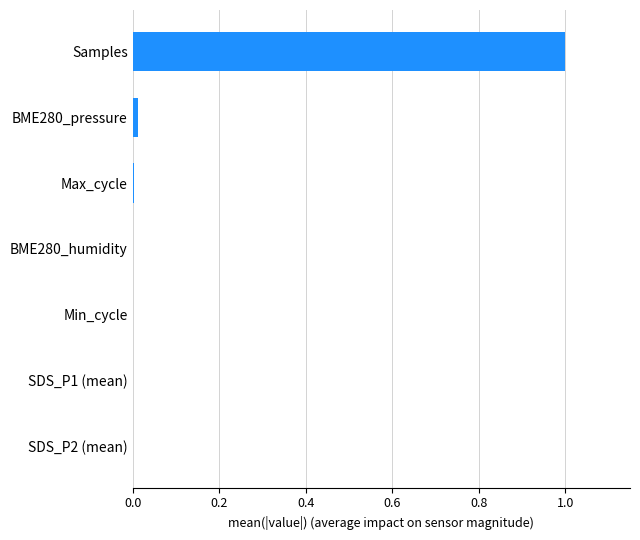

Is it true that the value at Samples is 1.0?

True